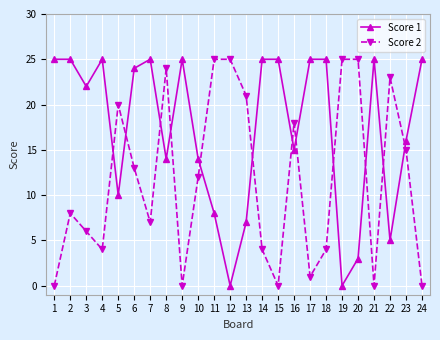

At which label is Score 2 closest to 12?

10